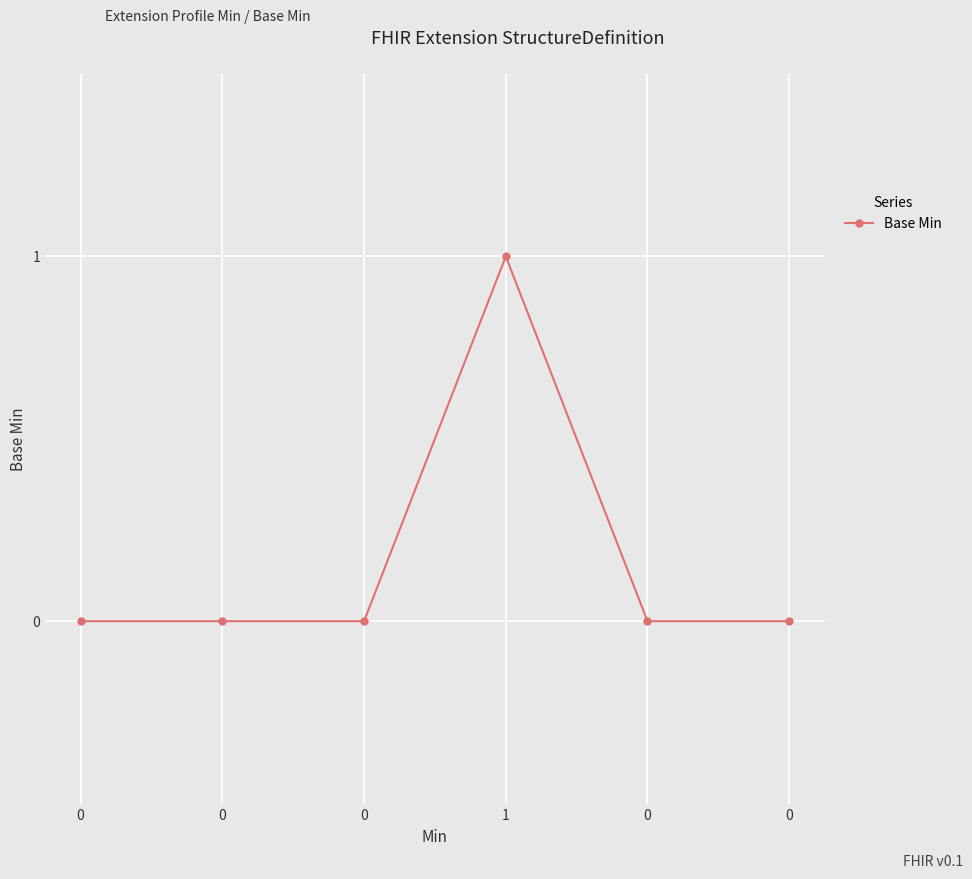

Reading left to right, transcribe all the data shown in this chart.

0=0	0=0	0=0	1=1	0=0	0=0